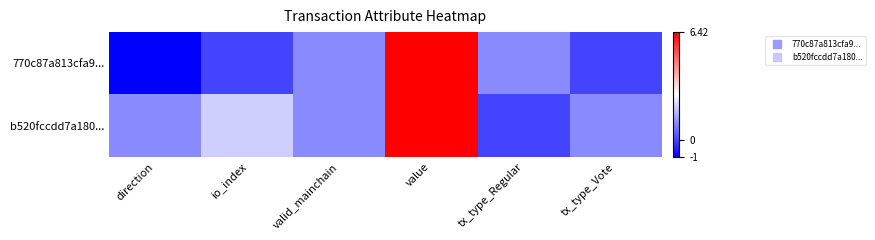

List the series in order of their peak value, lowest first.

770c87a813cfa9..., b520fccdd7a180...